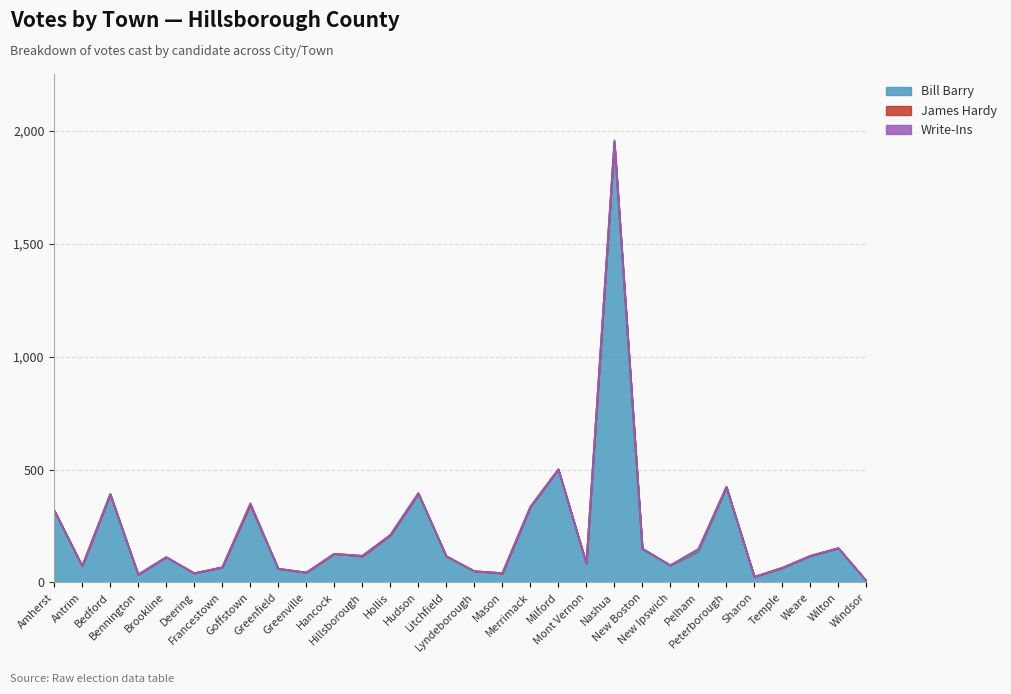

Which category has the highest value in the James Hardy series?

Pelham